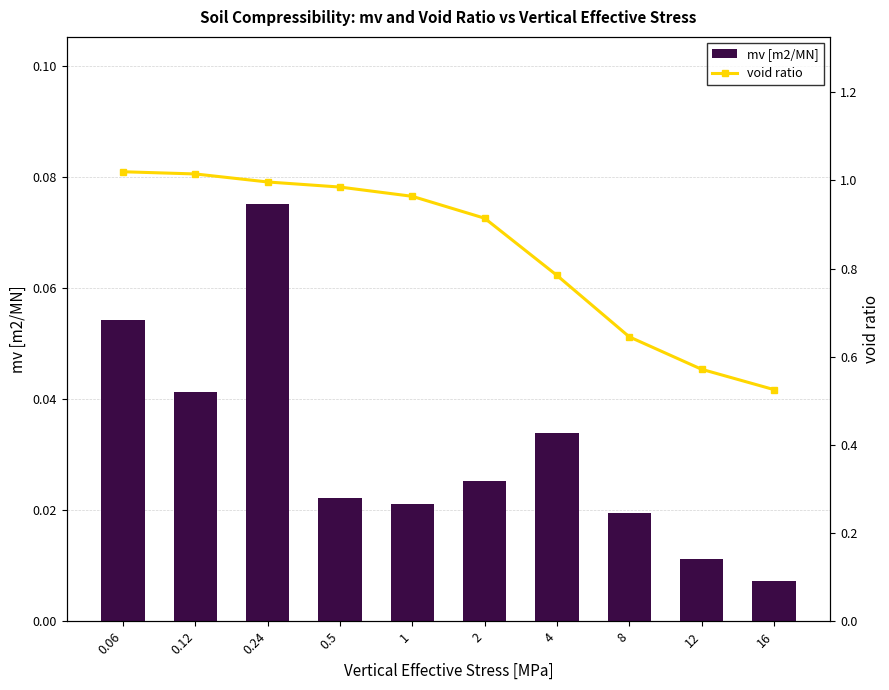

Are the bars grouped side by side (vs. stacked)?

Yes